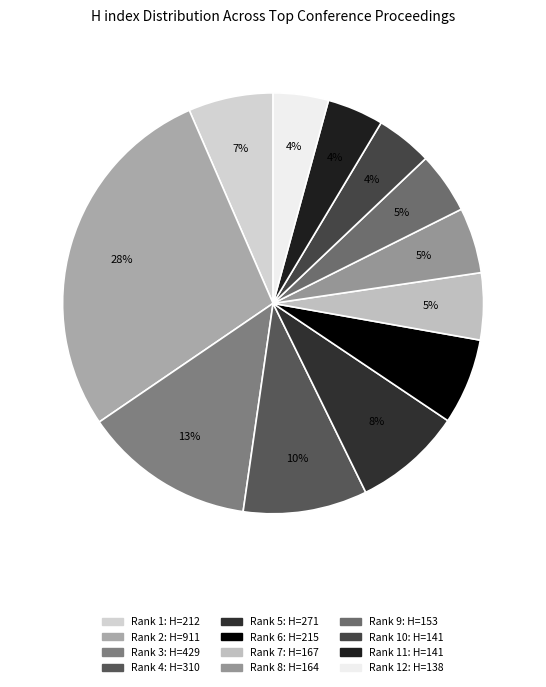

How many segments does this pie chart have?

12